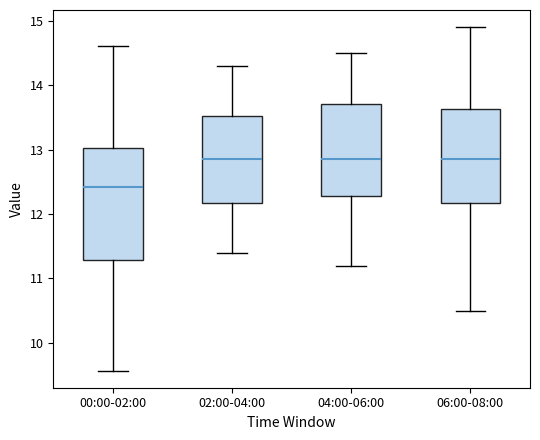

Reading left to right, transcribe this box plot: for each box, give where its median line is, the range the box spans, and where its two whiskers end, as read against the y-axis. The values are not printed on the chart, so give them approximately, as read against the axis.

00:00-02:00: median 12.4, box 11.3 to 13.0, whiskers 9.6 to 14.6
02:00-04:00: median 12.9, box 12.2 to 13.5, whiskers 11.4 to 14.3
04:00-06:00: median 12.9, box 12.3 to 13.7, whiskers 11.2 to 14.5
06:00-08:00: median 12.9, box 12.2 to 13.6, whiskers 10.5 to 14.9